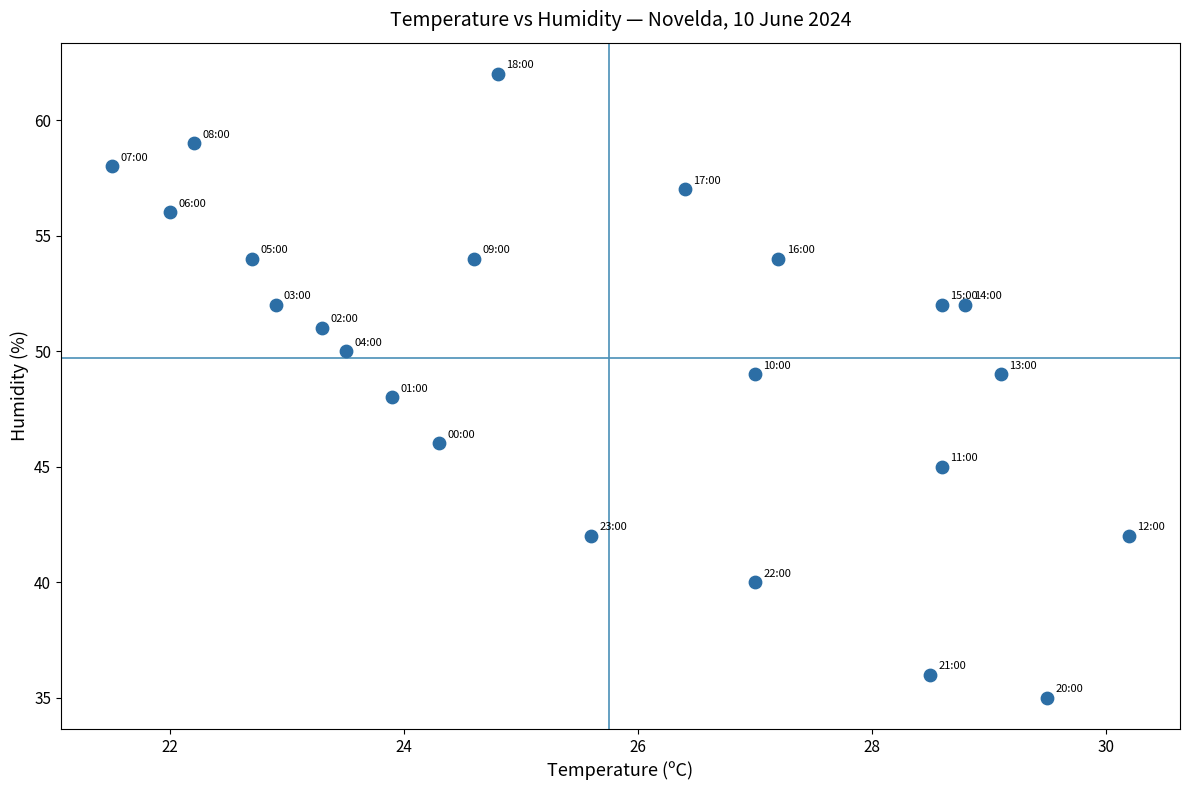

What is the range of Y values (max minus min)?

27